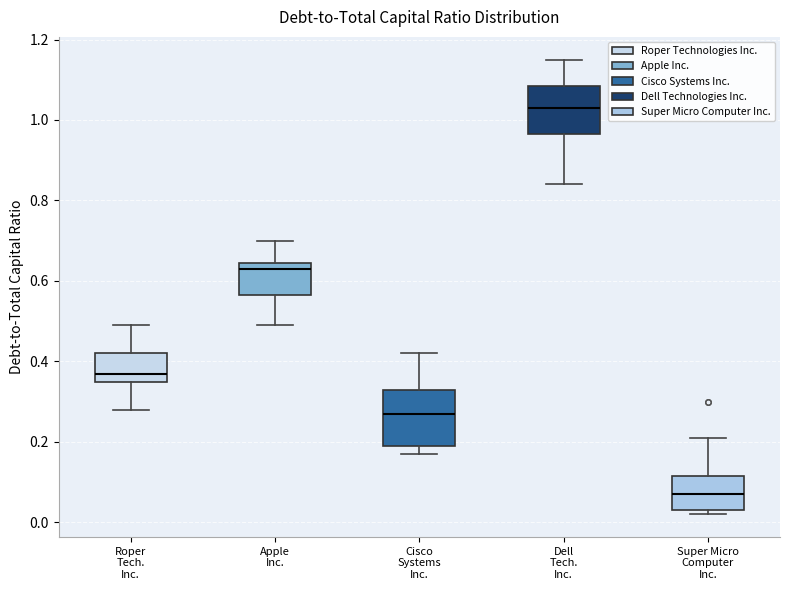

Reading left to right, transcribe this box plot: for each box, give where its median line is, the range the box spans, and where its two whiskers end, as read against the y-axis. The values are not printed on the chart, so give them approximately, as read against the axis.

Roper Tech. Inc.: median 0.38, box 0.36 to 0.42, whiskers 0.28 to 0.50
Apple Inc.: median 0.64 (just below the box's upper edge), box 0.56 to 0.64, whiskers 0.50 to 0.70
Cisco Systems Inc.: median 0.28, box 0.20 to 0.34, whiskers 0.18 to 0.42
Dell Tech. Inc.: median 1.04, box 0.96 to 1.08, whiskers 0.84 to 1.16
Super Micro Computer Inc.: median 0.08, box 0.04 to 0.12, whiskers 0.02 to 0.22